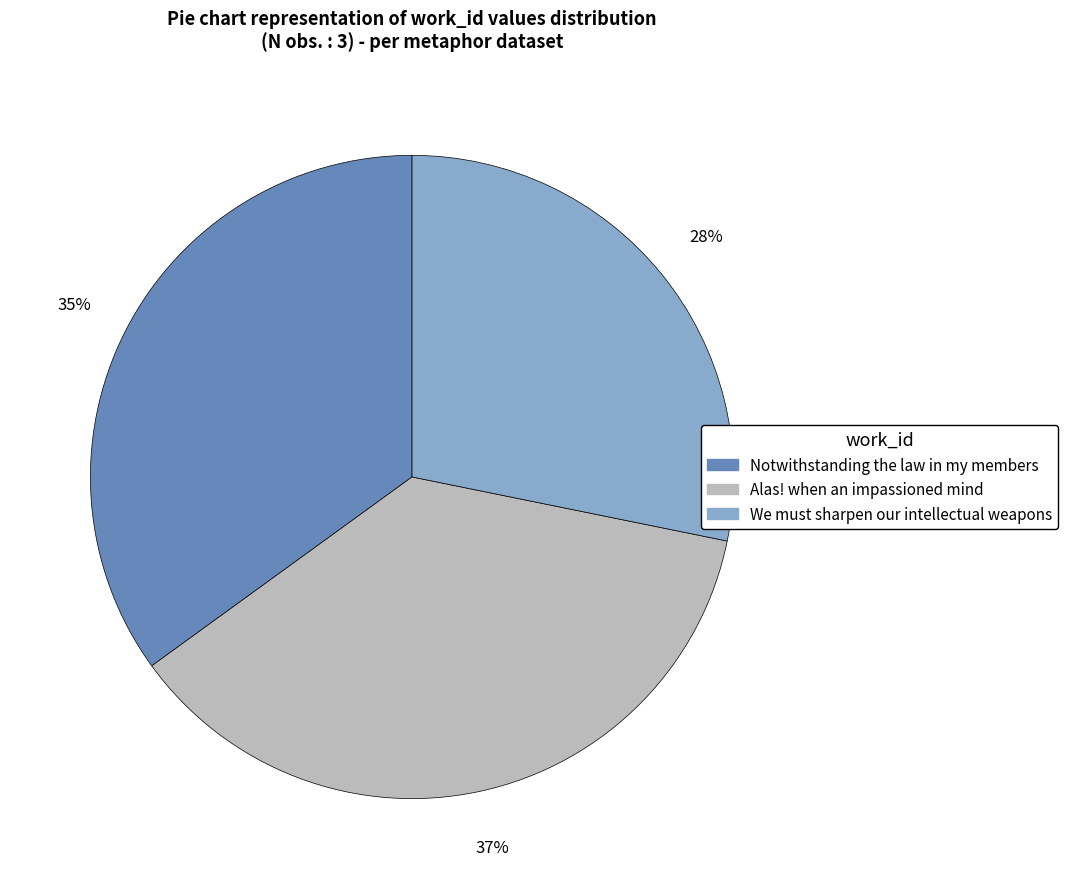

Approximately how many times larger is the value at We must sharpen our intellectual weapons compared to Notwithstanding the law in my members?

0.8